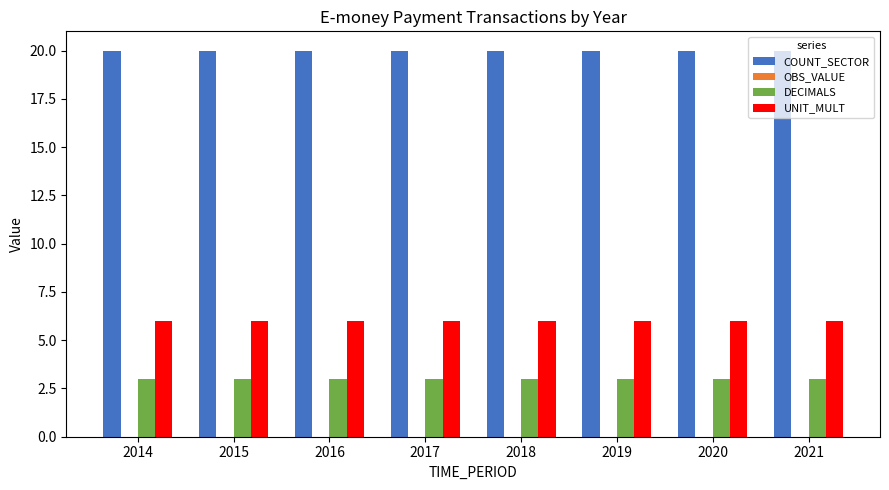

The DECIMALS series shows 3 at 2014. True or false?

True